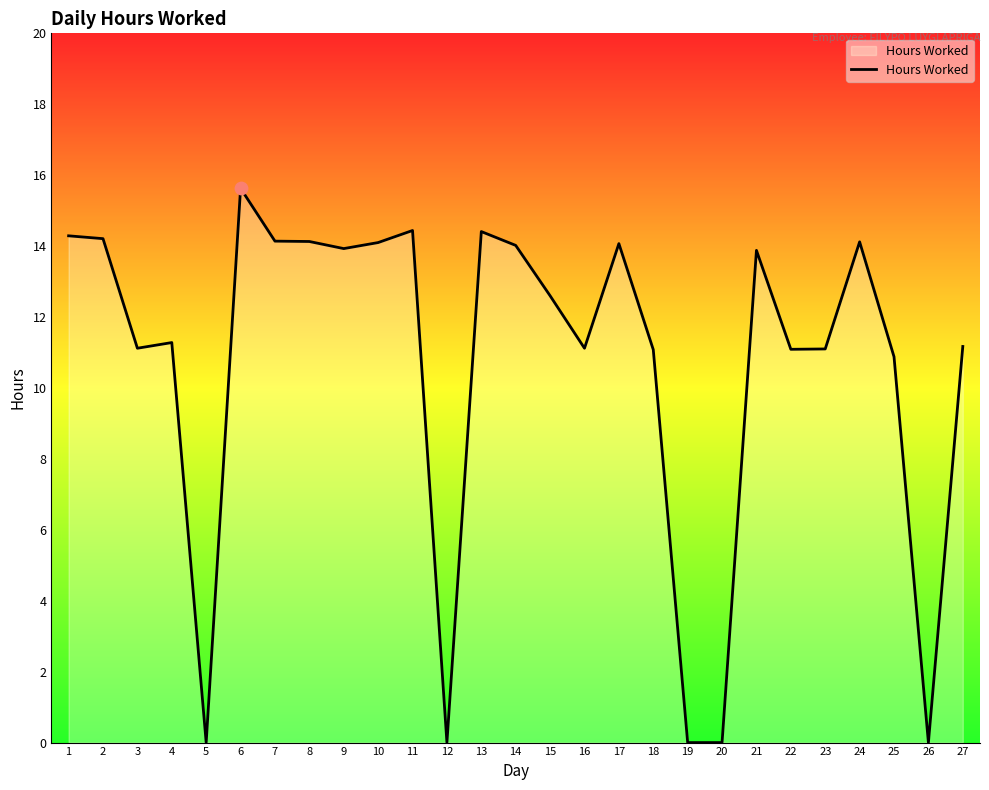

Which has a higher value, 18 or 12?

18